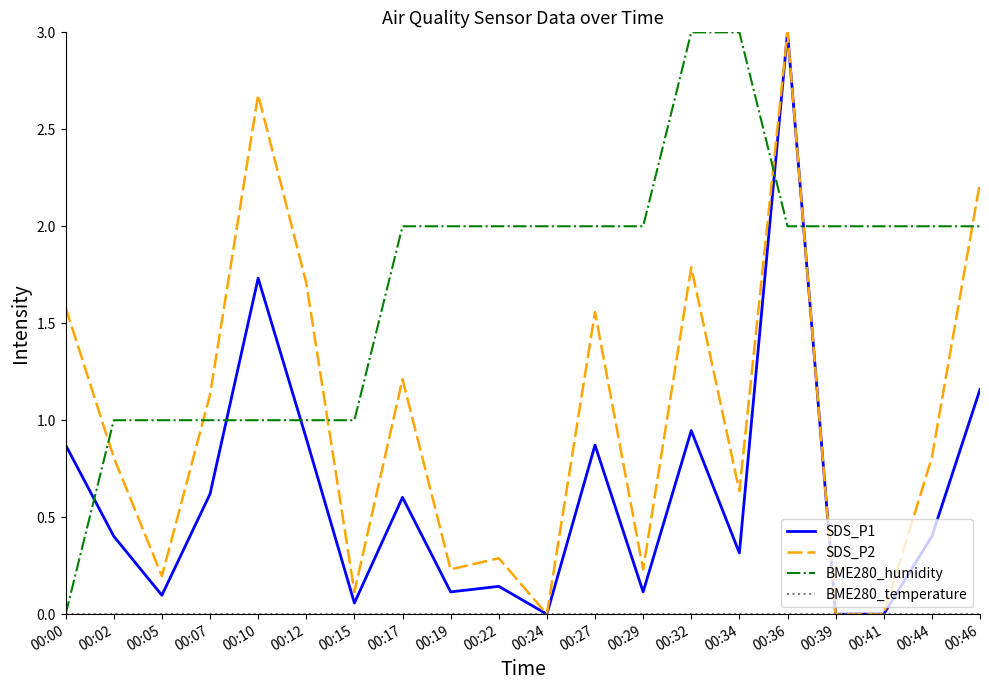

What is the total value across all series at 00:39?

2.0